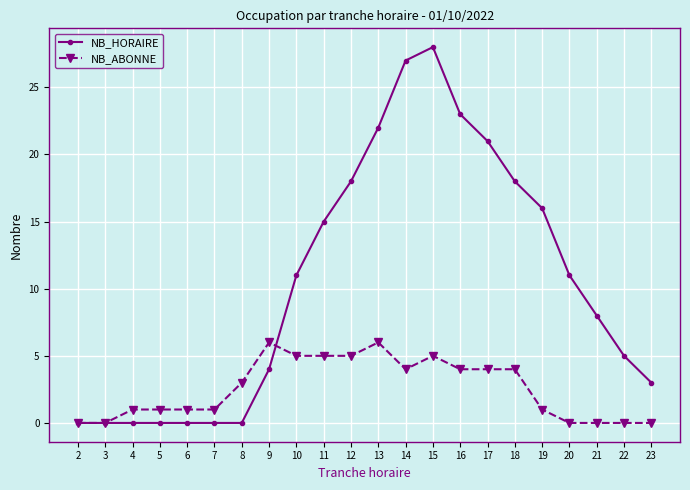

Is it true that NB_ABONNE equals 11 at 13?

False